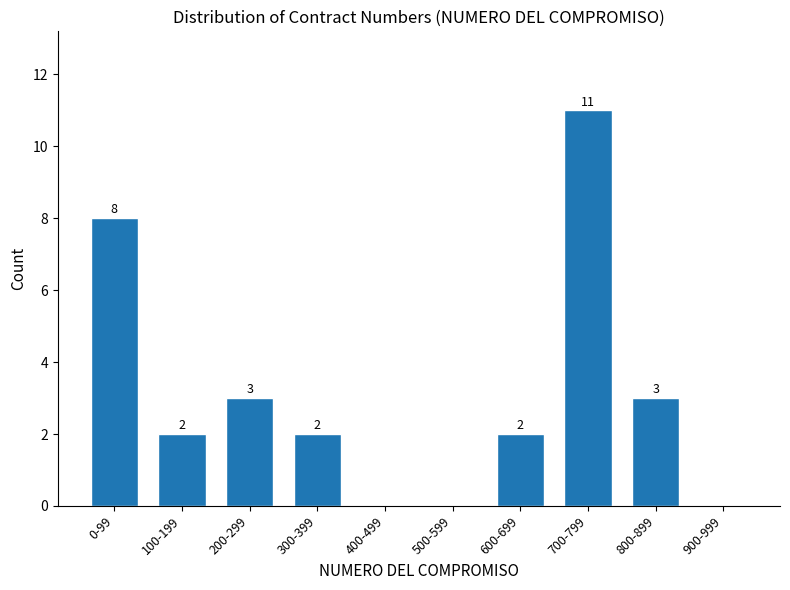

Reading left to right, what are all the values shown in this chart?

0-99=8	100-199=2	200-299=3	300-399=2	400-499=0	500-599=0	600-699=2	700-799=11	800-899=3	900-999=0